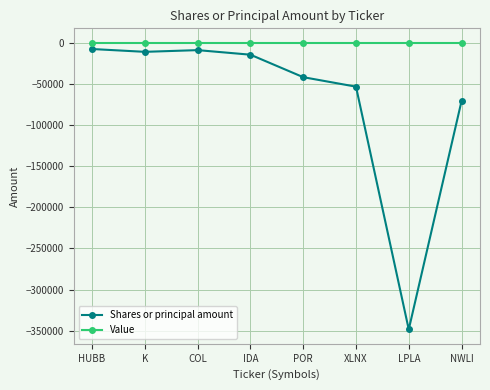

Which category has the lowest value in the Shares or principal amount series?

LPLA